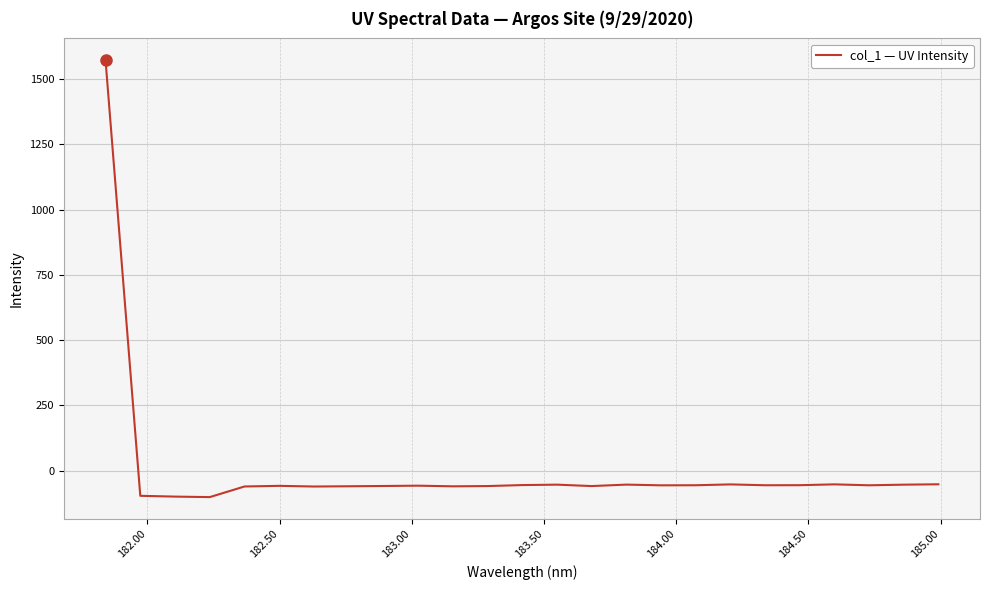

What is the difference between the maximum and minimum values?

1672.7